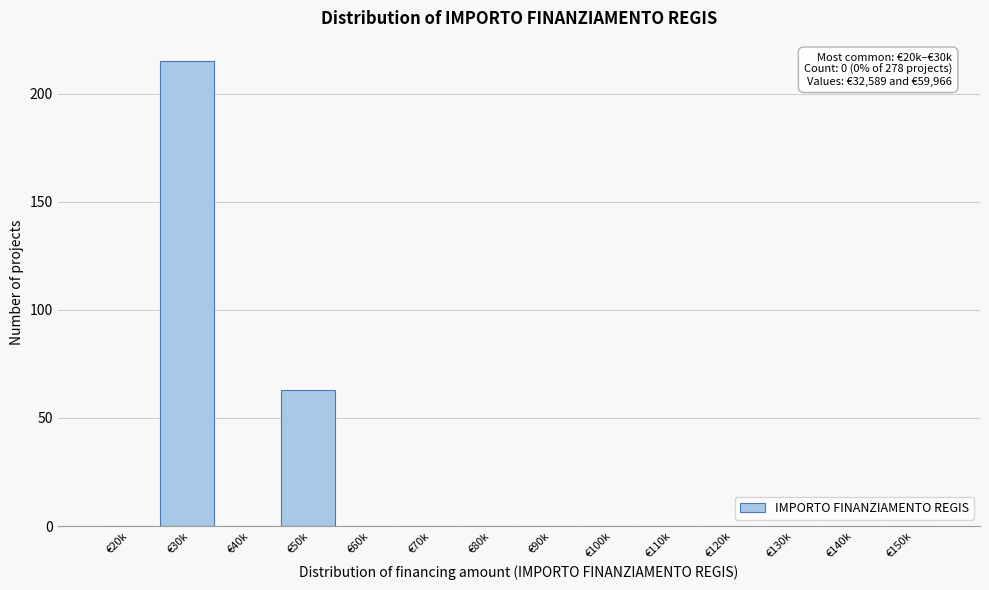

Reading right to left, transcribe all the data shown in this chart.

€150k=0	€140k=0	€130k=0	€120k=0	€110k=0	€100k=0	€90k=0	€80k=0	€70k=0	€60k=0	€50k=63	€40k=0	€30k=215	€20k=0